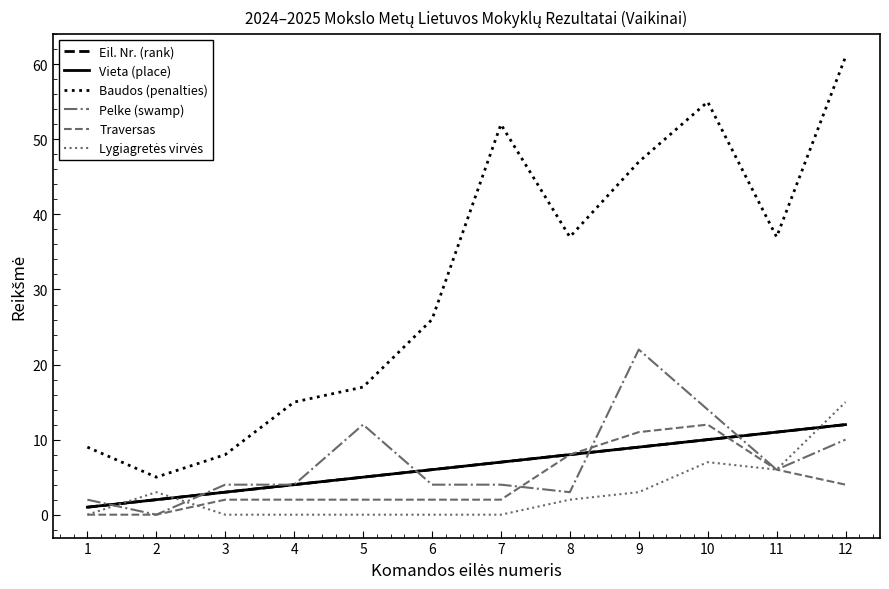

Is this an area chart (filled region under the line)?

No